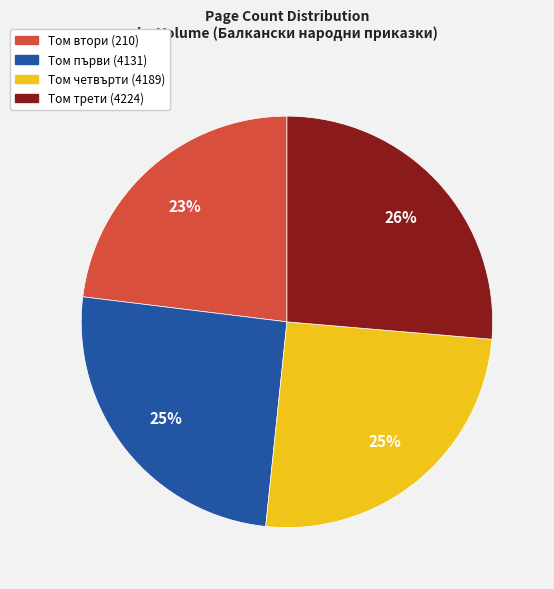

Approximately how many times larger is the value at Том четвърти (4189) compared to Том първи (4131)?

1.0